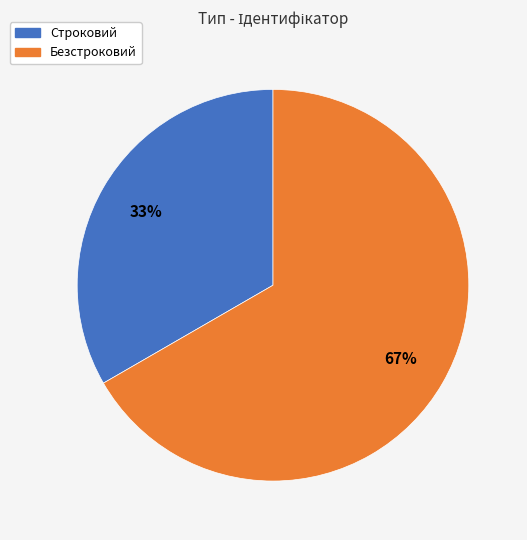

What is the largest slice in the pie chart?

Безстроковий